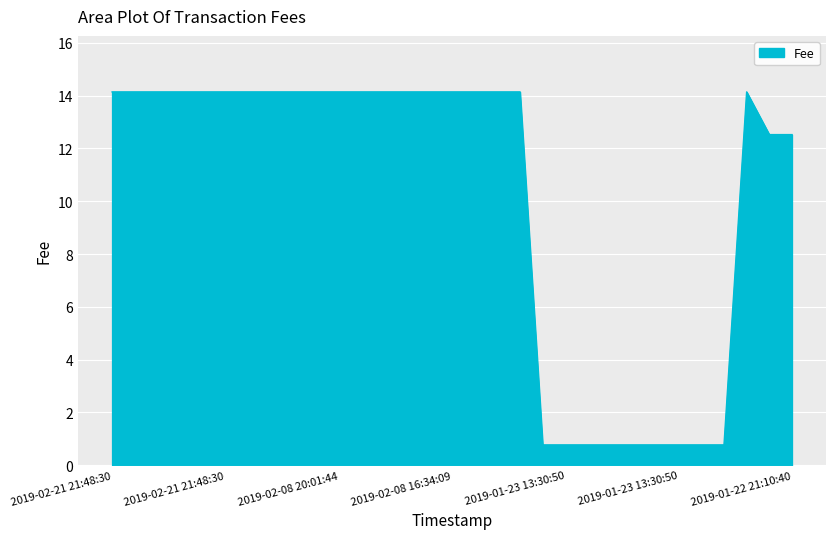

What is the minimum value shown in the chart?

0.8